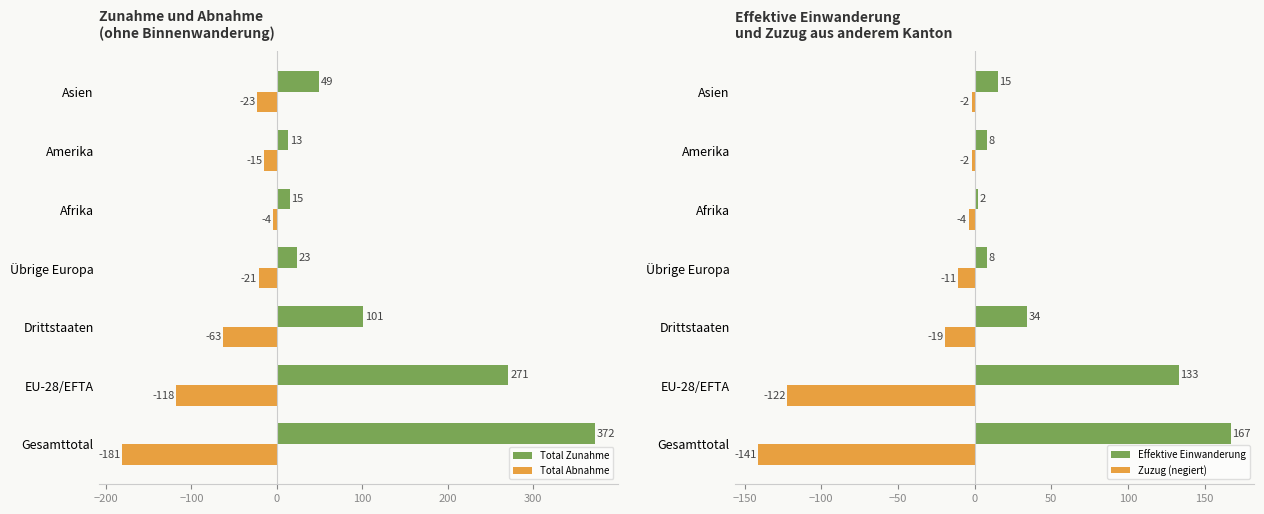

Which category has the lowest value in the Total Zunahme series?

Amerika